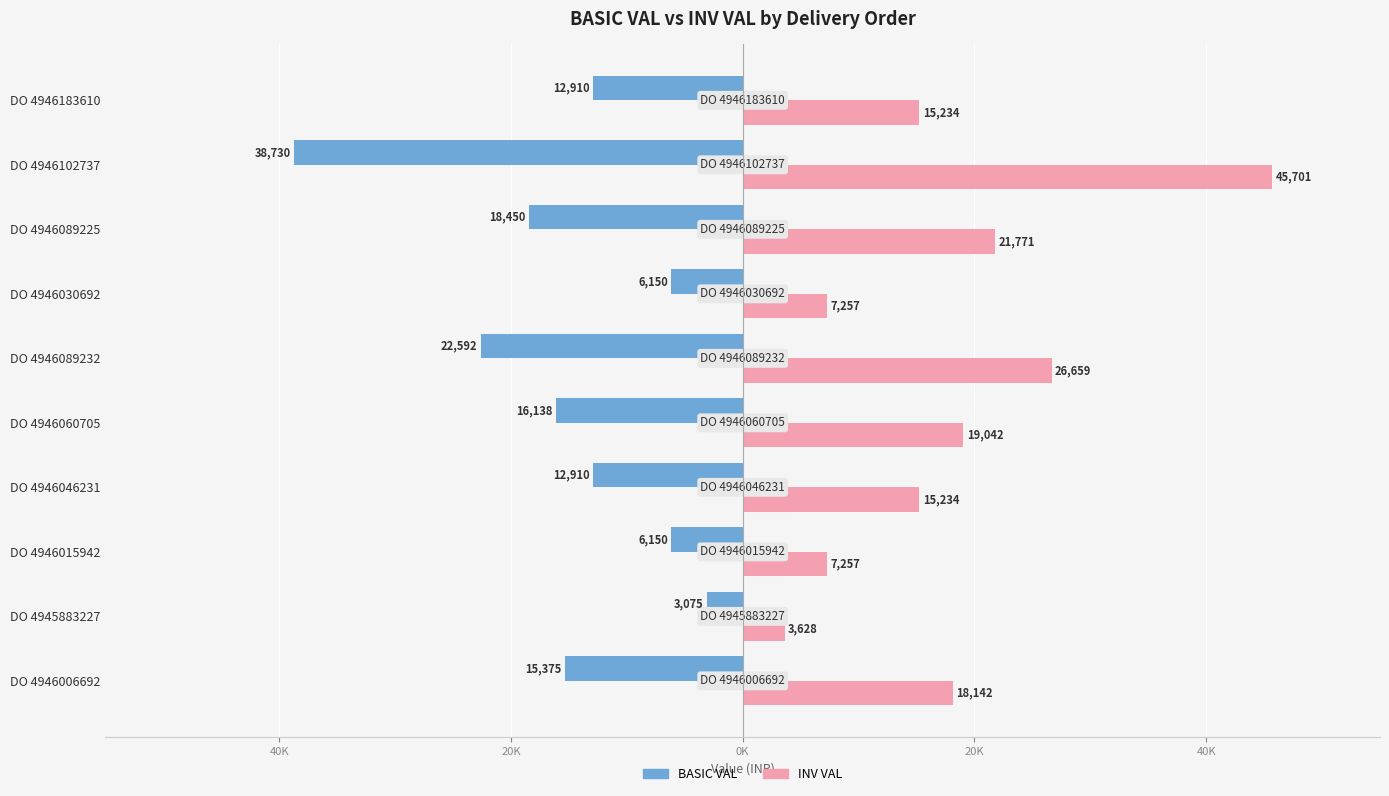

What is the sum of all INV VAL values?

179926.4